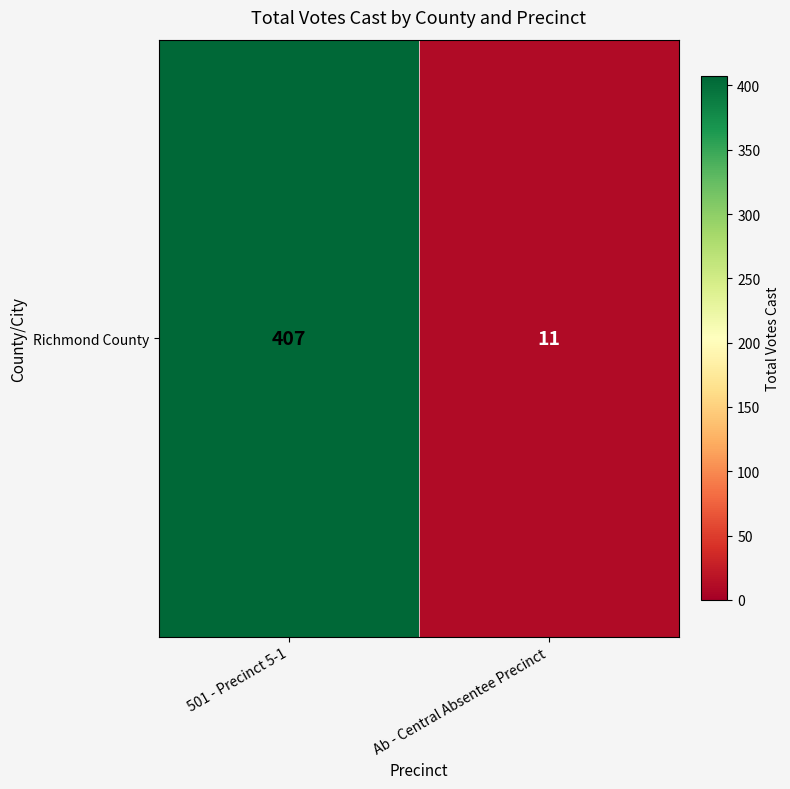

Rank the categories by value from highest to lowest.

501 - Precinct 5-1, Ab - Central Absentee Precinct